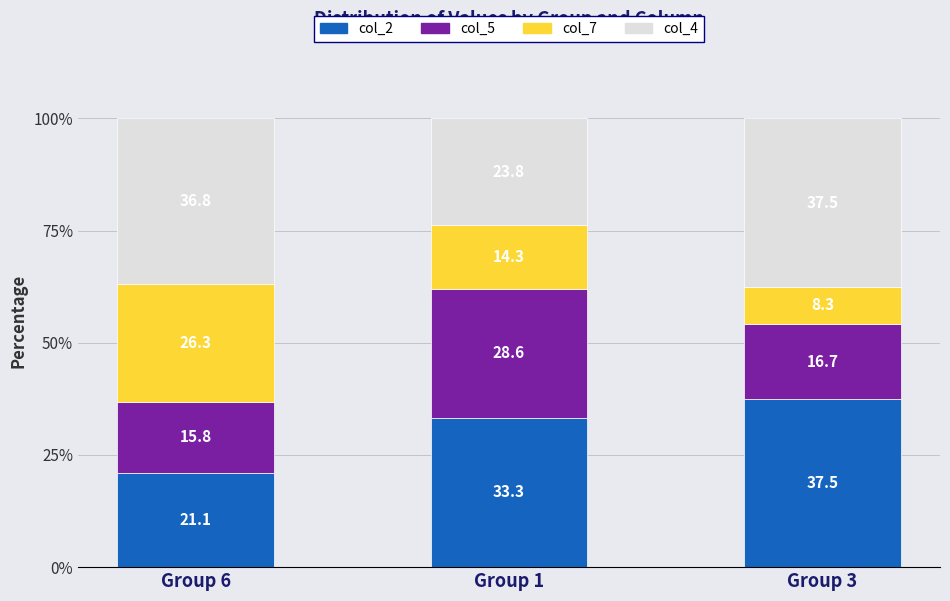

How many bars are there in total?

3